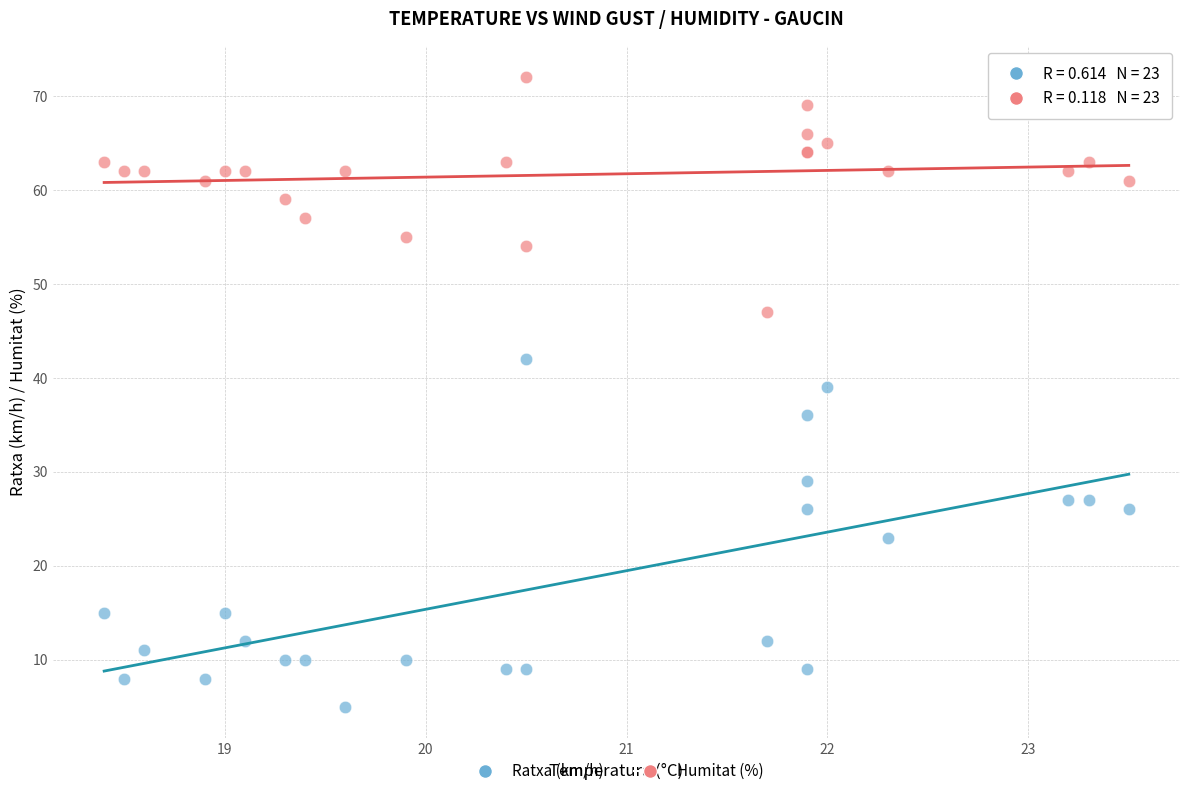

What are all the series names shown in the legend?

Ratxa (km/h), Humitat (%)